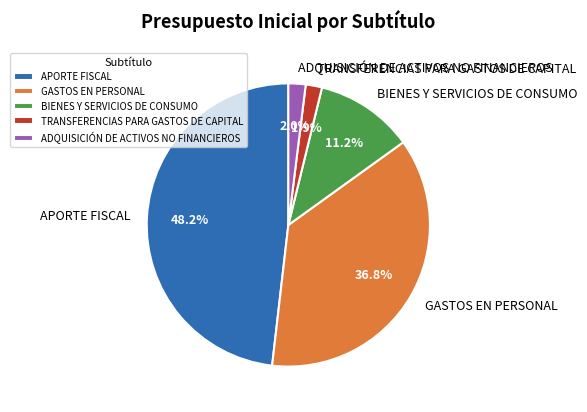

What portion of the pie excludes TRANSFERENCIAS PARA GASTOS DE CAPITAL?

98.1%